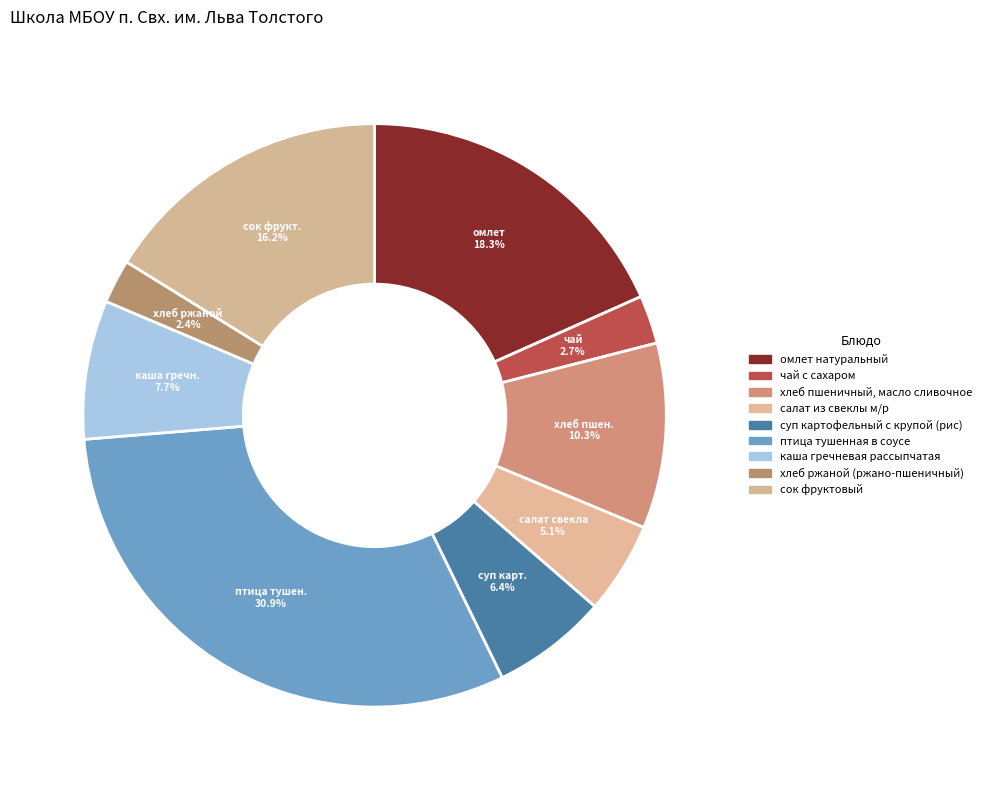

Is хлеб пшеничный, масло сливочное the majority of the pie?

No